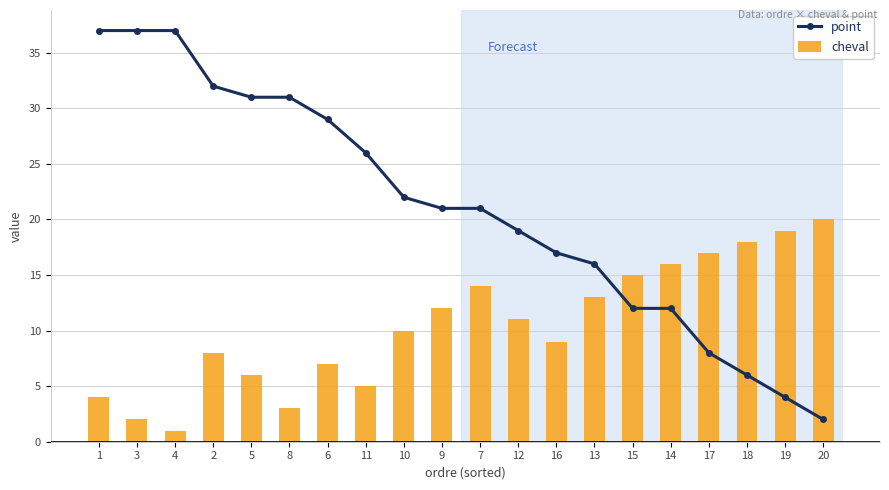

List the labels in order of cheval value, largest first.

20, 19, 18, 17, 14, 15, 7, 13, 9, 12, 10, 16, 2, 6, 5, 11, 1, 8, 3, 4